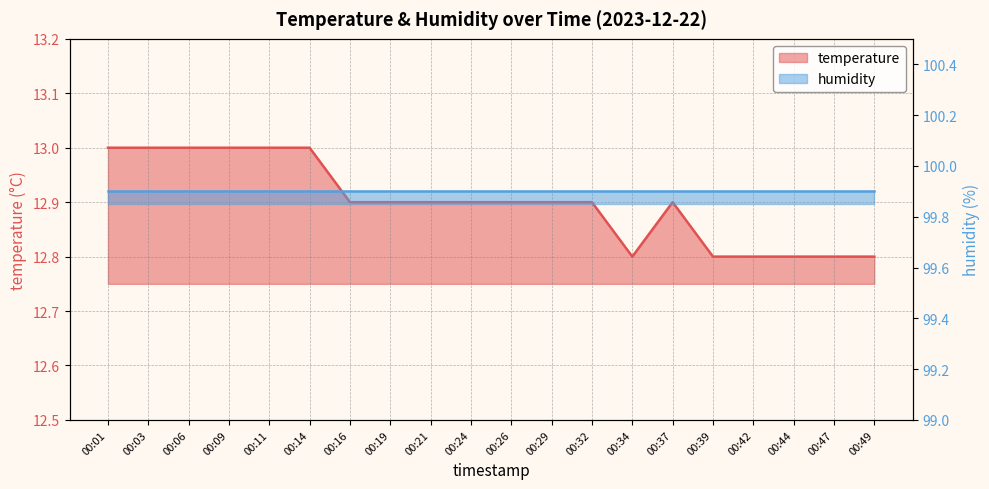

At which label is the value closest to 12?

00:34